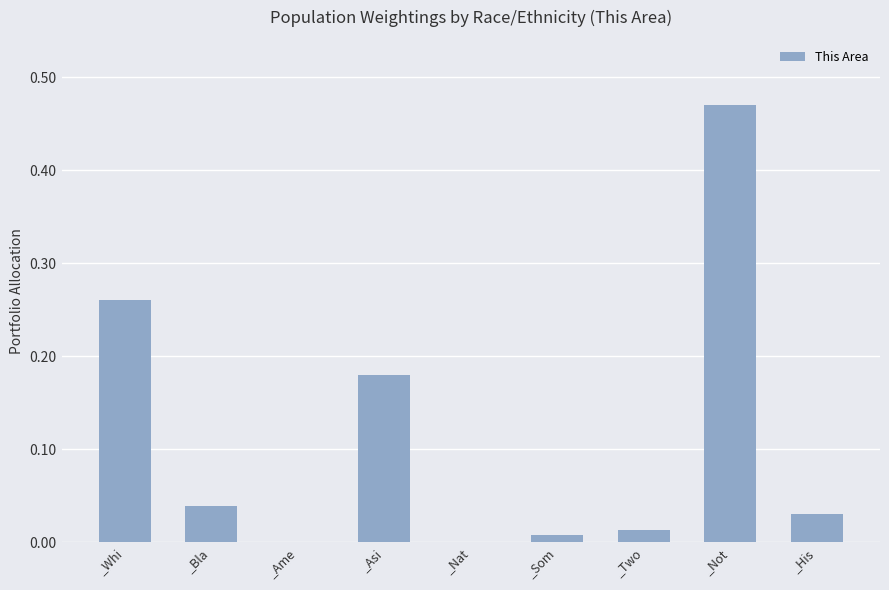

What is the sum of all values?

1.0